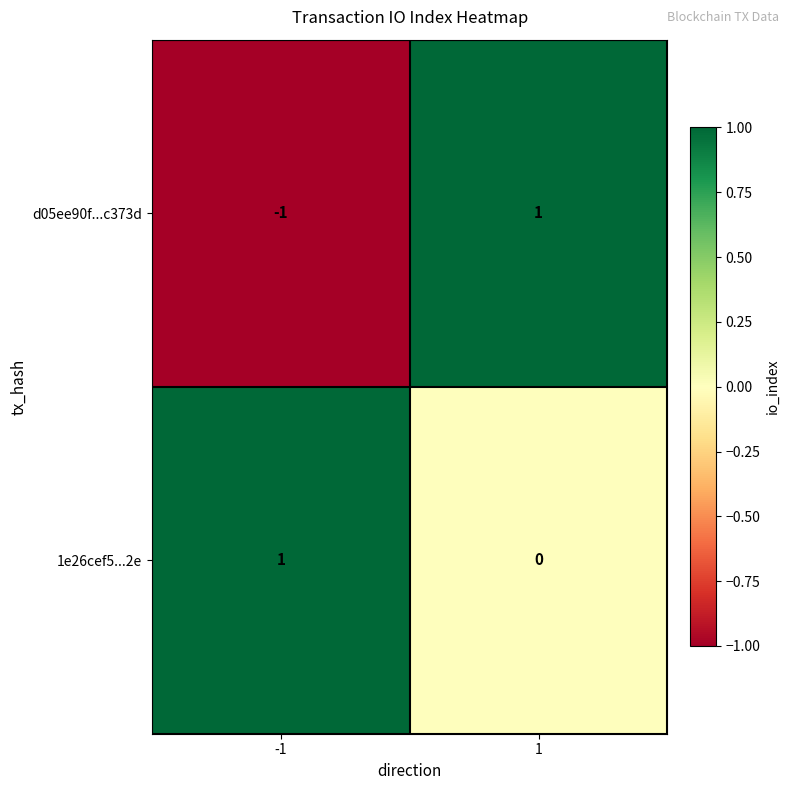

Which series changed the most between -1 and 1?

d05ee90f...c373d